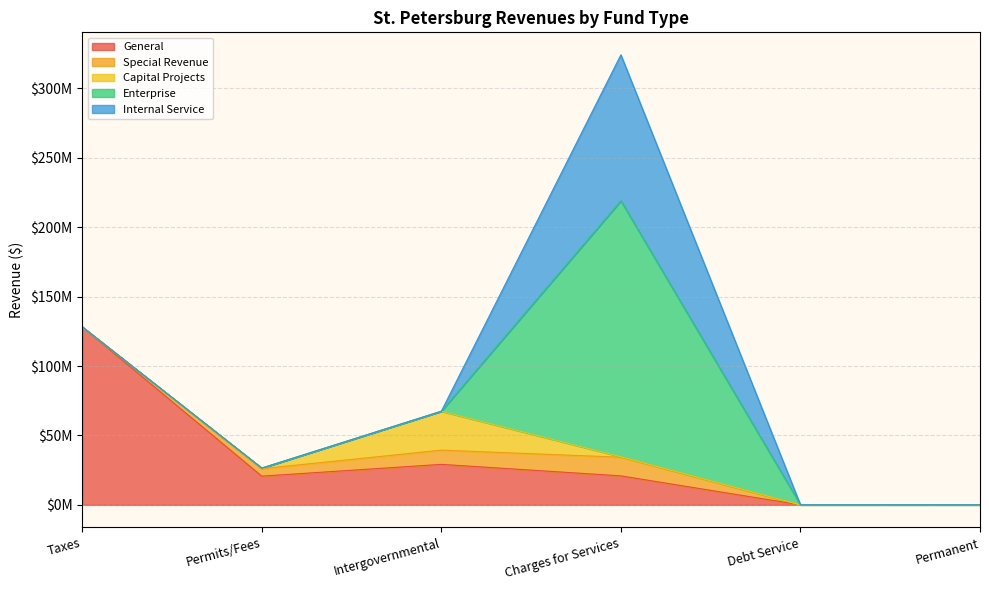

How many intersections are there between General and Enterprise?

1